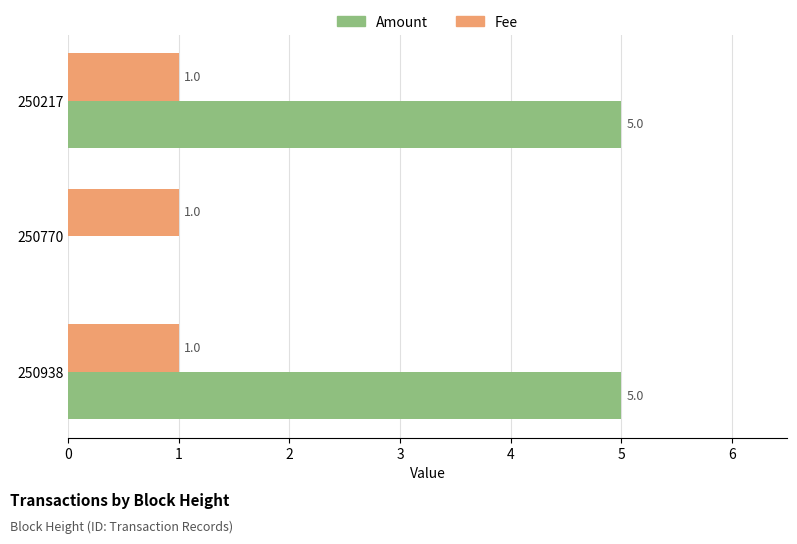

Is the value of Amount at 250217 greater than the value of Fee at 250217?

Yes